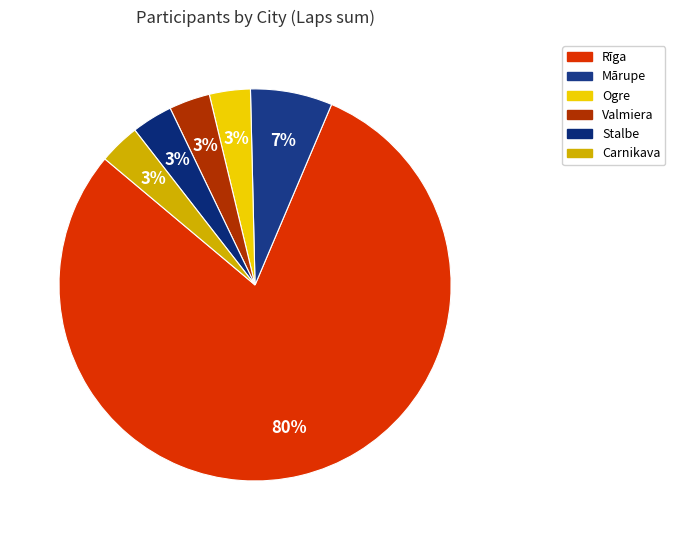

To the nearest percent, what portion does Ogre represent?

3%